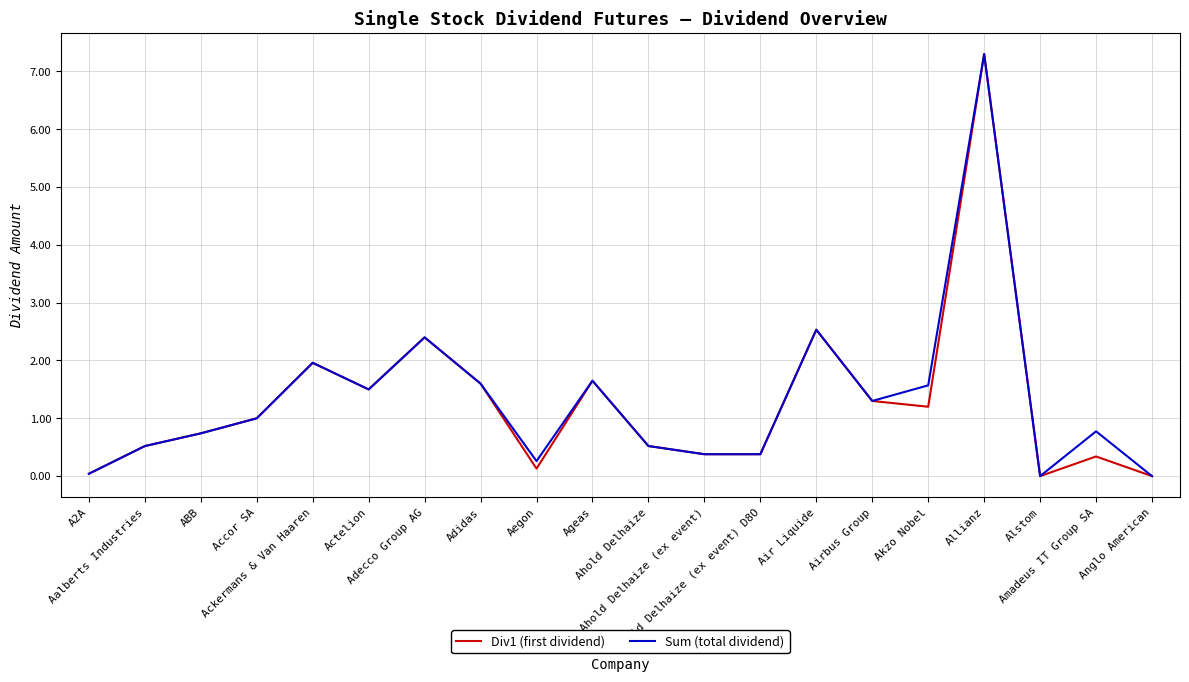

What is the maximum value for Sum (total dividend)?

7.3